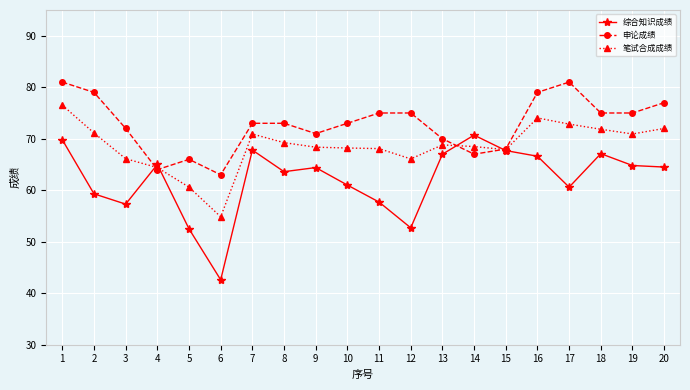

In 综合知识成绩, how many points are higher than both neighbors (excluding endpoints)?

5